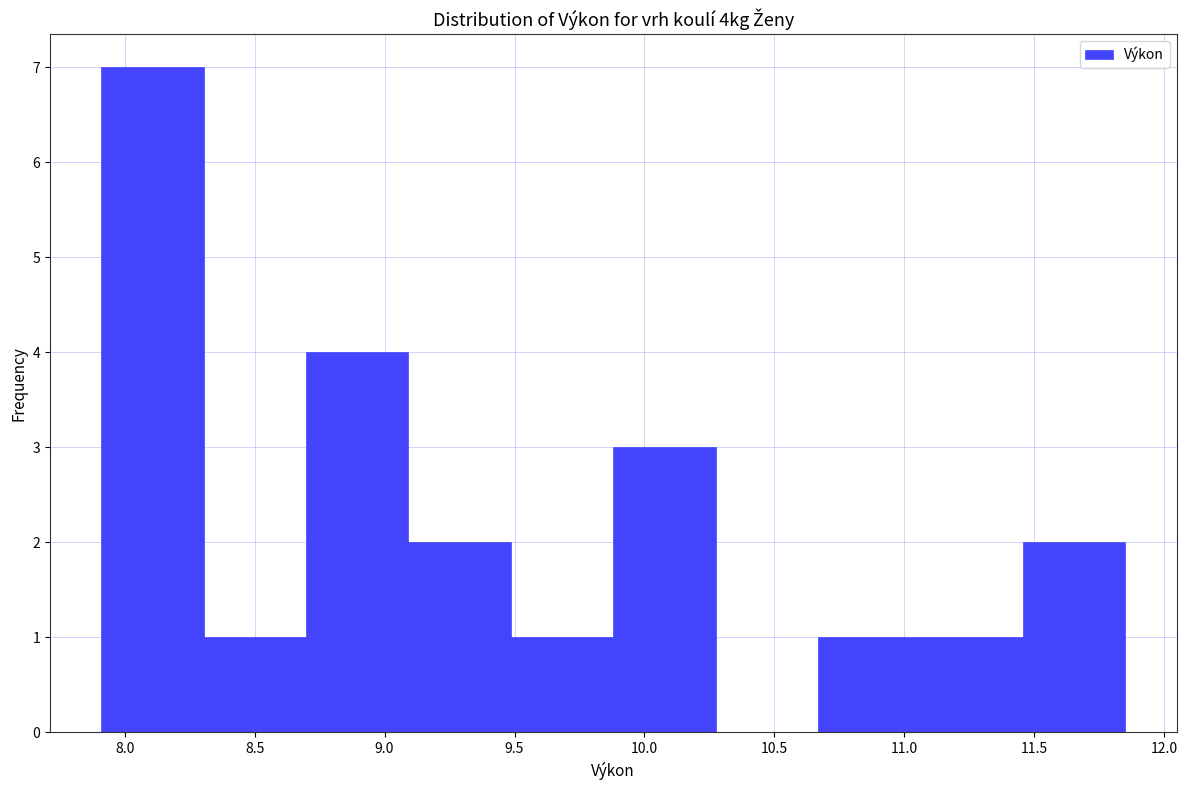

Which range on the x-axis has the tallest bar?

7.90 to 8.30